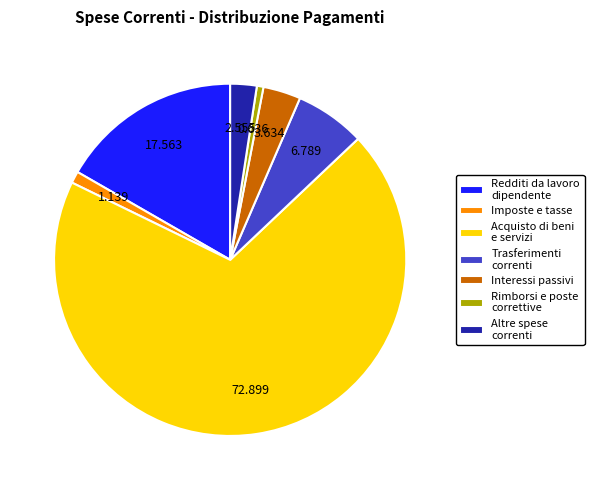

Between Acquisto di beni e servizi and Rimborsi e poste correttive, which is larger?

Acquisto di beni e servizi